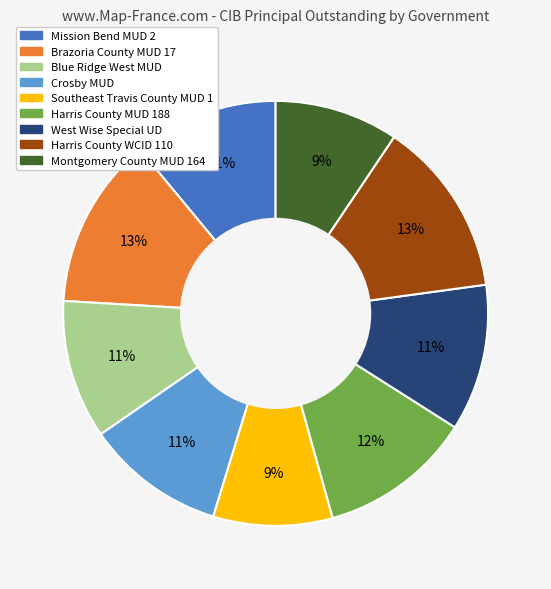

To the nearest percent, what percentage of the pie is Southeast Travis County MUD 1?

9%